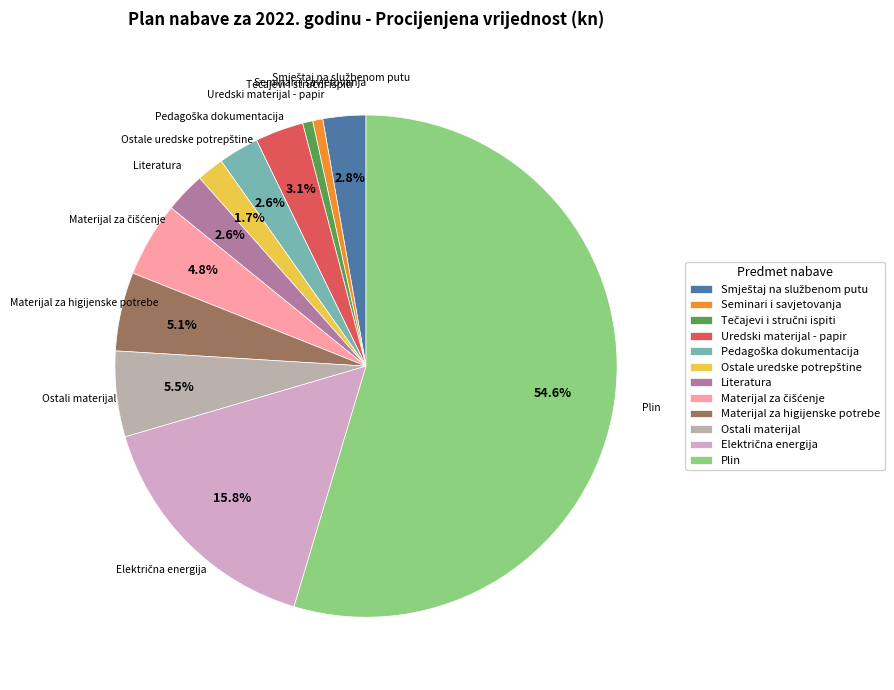

What is the ratio of the value at Plin to the value at Seminari i savjetovanja?

84.0